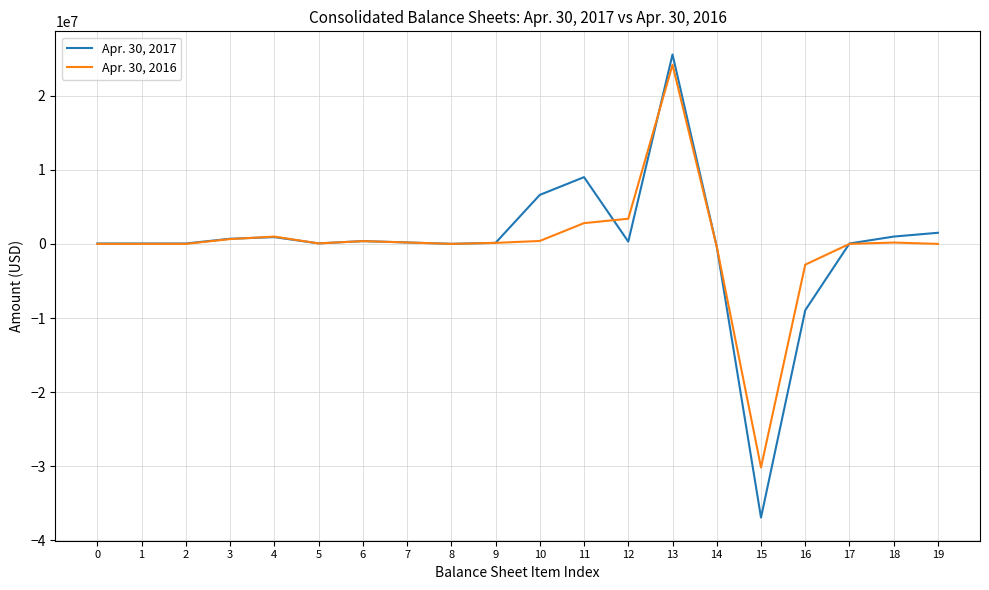

List the series in order of their overall mean, lowest first.

Apr. 30, 2016, Apr. 30, 2017